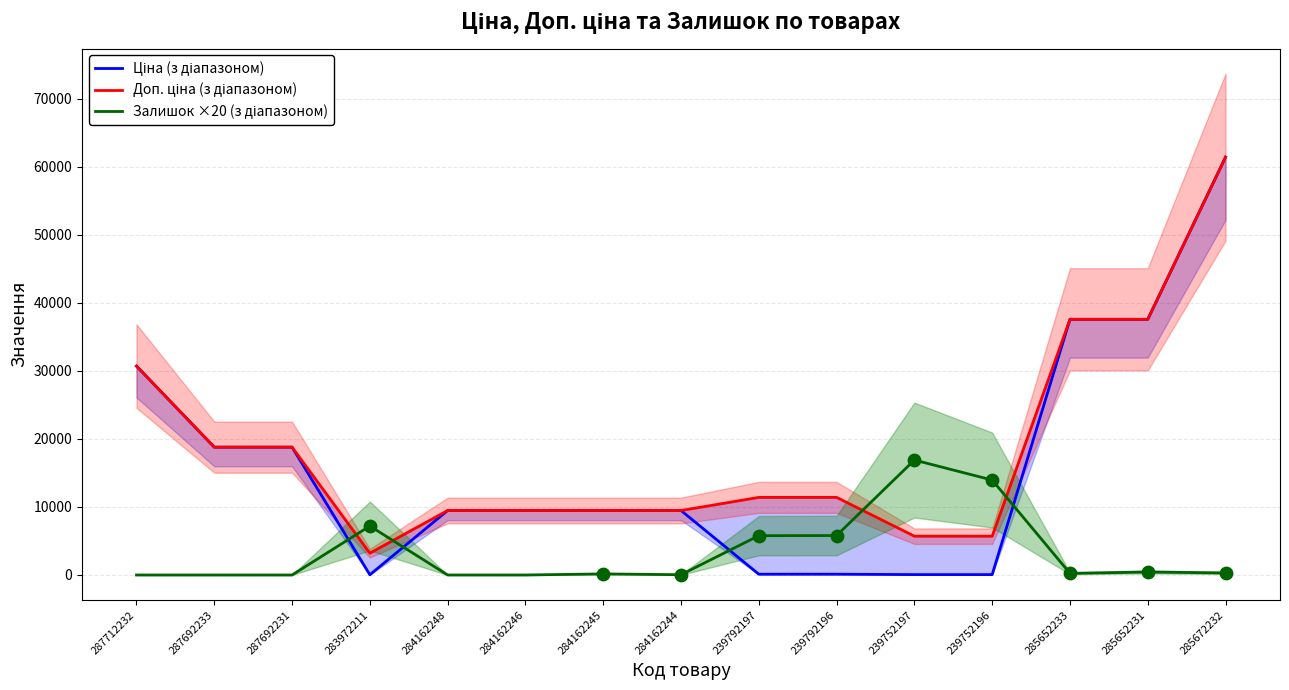

What are all the series names shown in the legend?

Ціна (з діапазоном), Доп. ціна (з діапазоном), Залишок ×20 (з діапазоном)